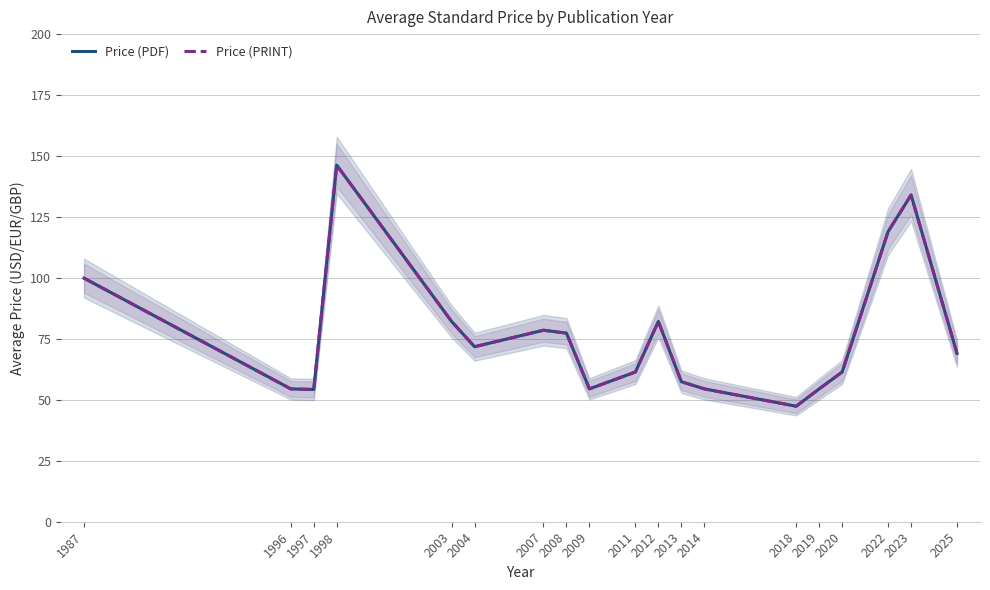

Count the number of categories in the chart.

19